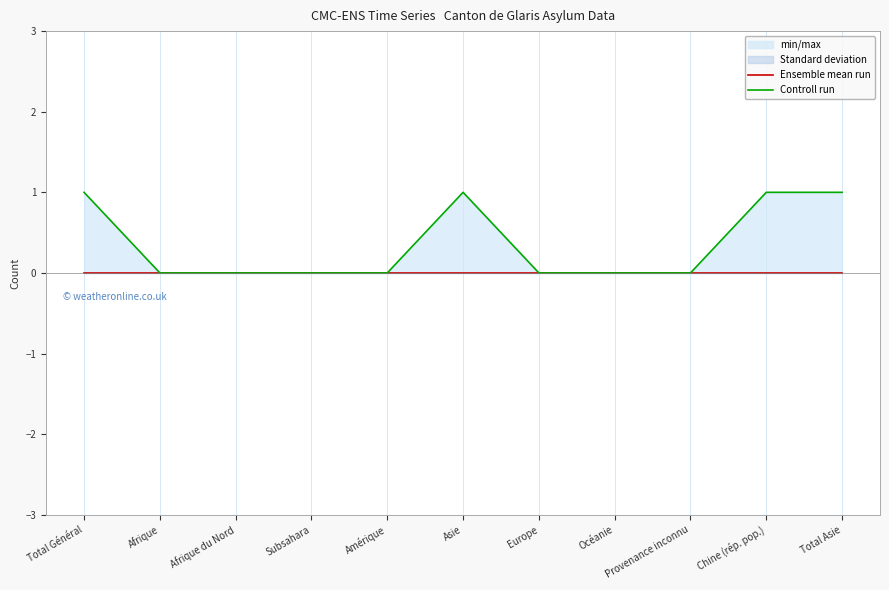

How many lines are shown in the chart?

2